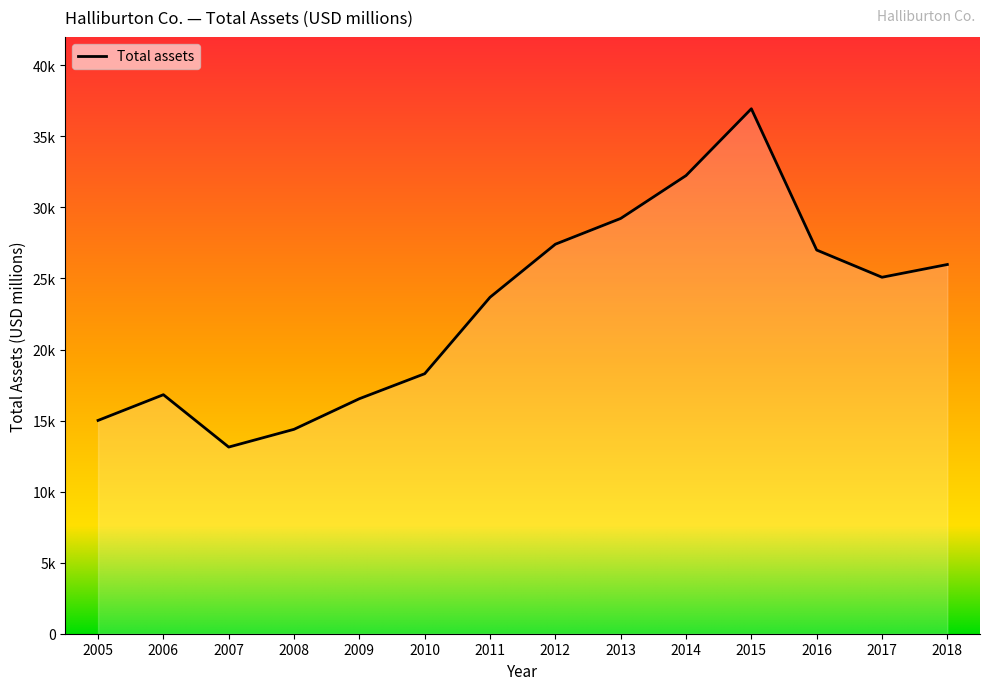

Does the chart have visible grid lines?

No